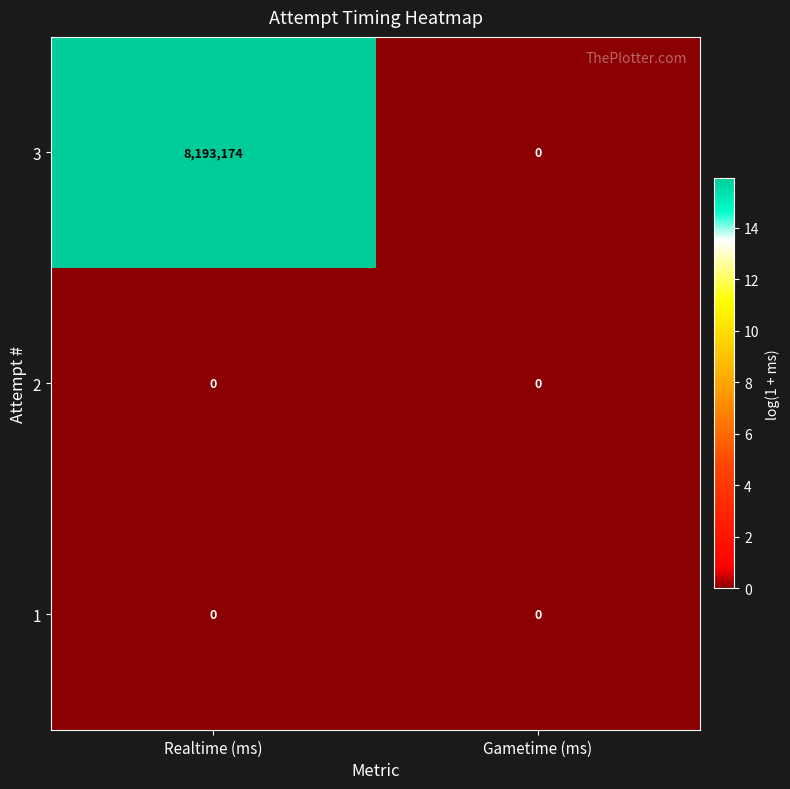

What is the sum of all 3 values?

8193174